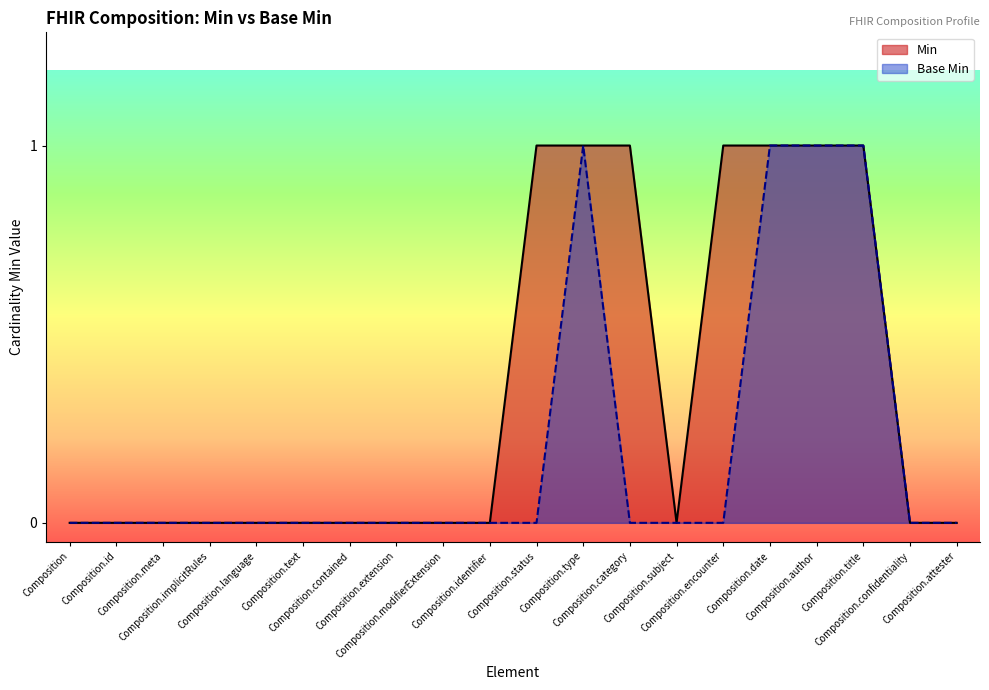

True or false: Base Min and Min cross at least once.

False